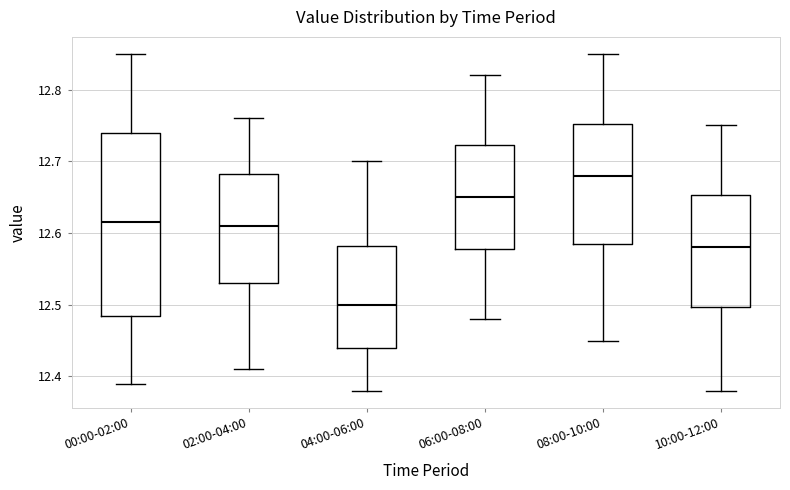

Where does the median line of the box for 02:00-04:00 sit on the y-axis? The values are not printed on the chart, so give them approximately, as read against the axis.

12.61